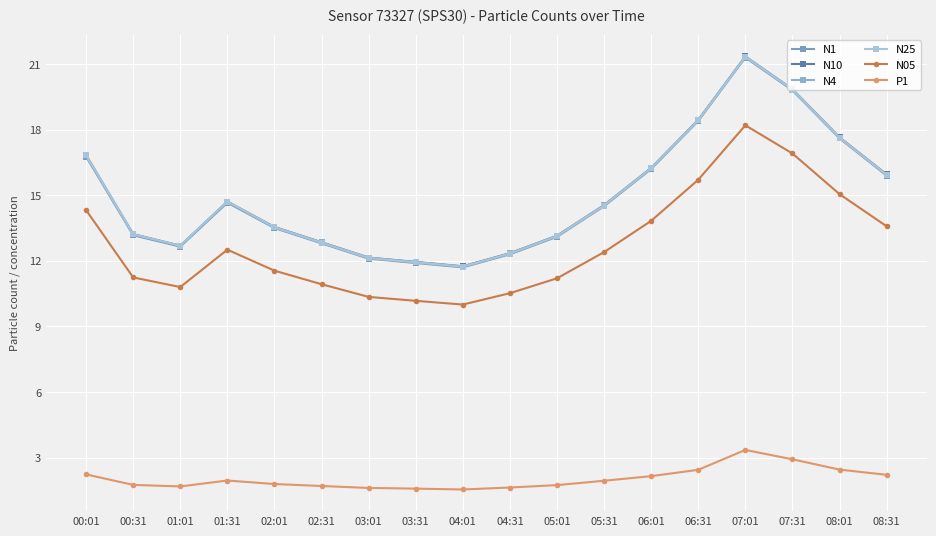

Which series has the widest spread of values?

N1